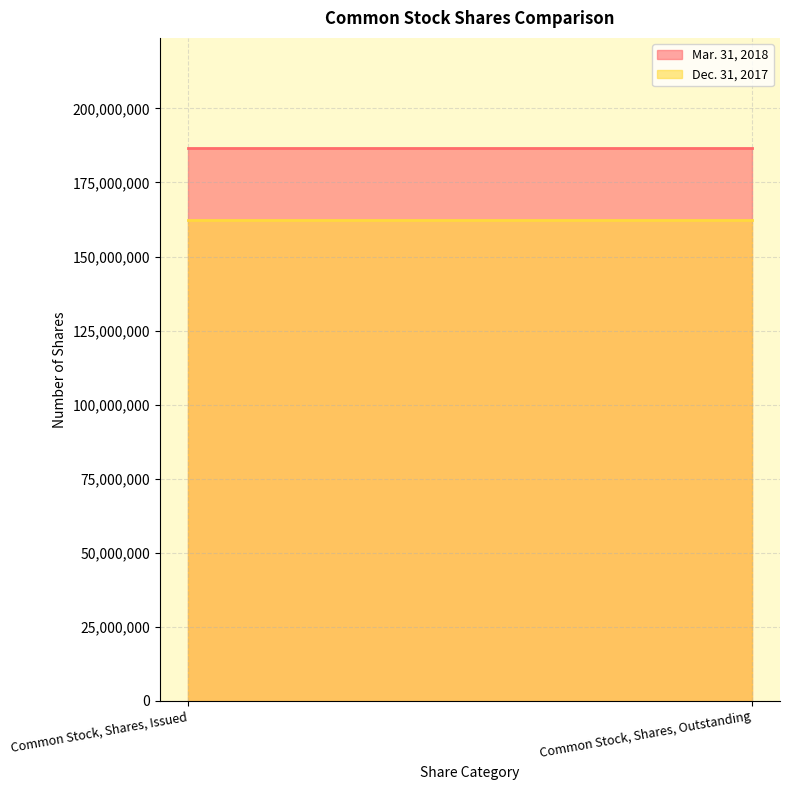

What position from the right is Common Stock, Shares, Outstanding?

1